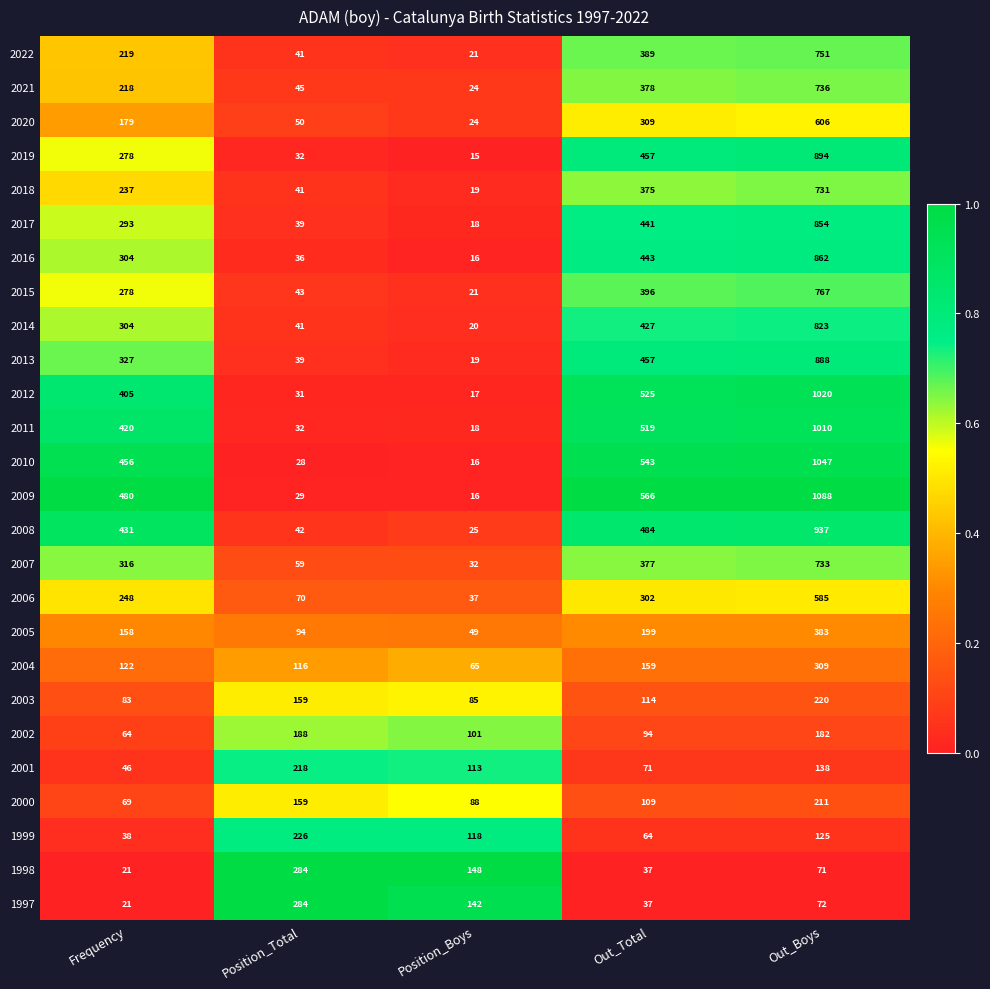

At which label is 2002 closest to 126?

Position_Boys